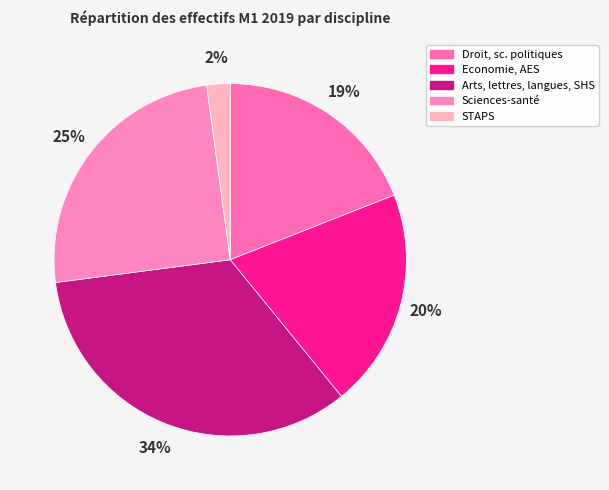

Do Sciences-santé and Droit, sc. politiques together represent more than half of the pie?

No